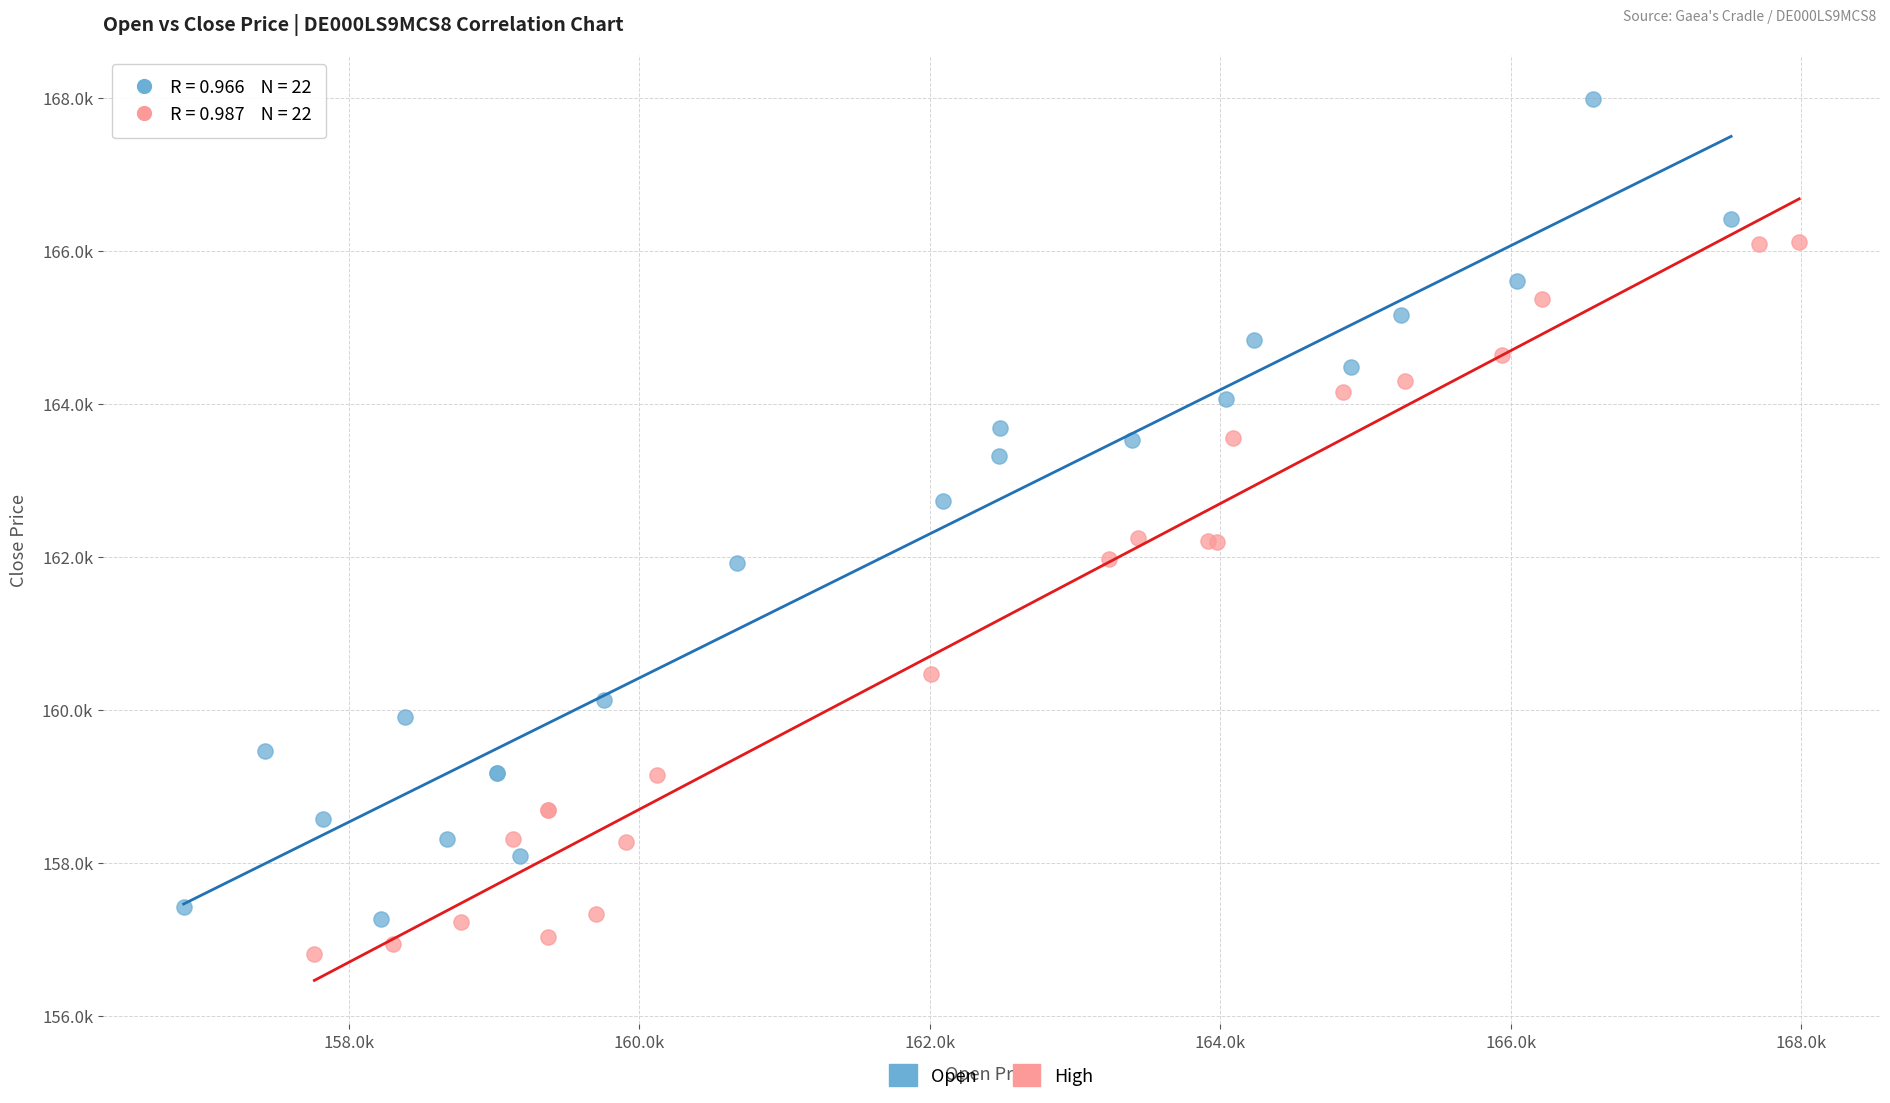

Which series reaches the minimum Y coordinate?

High